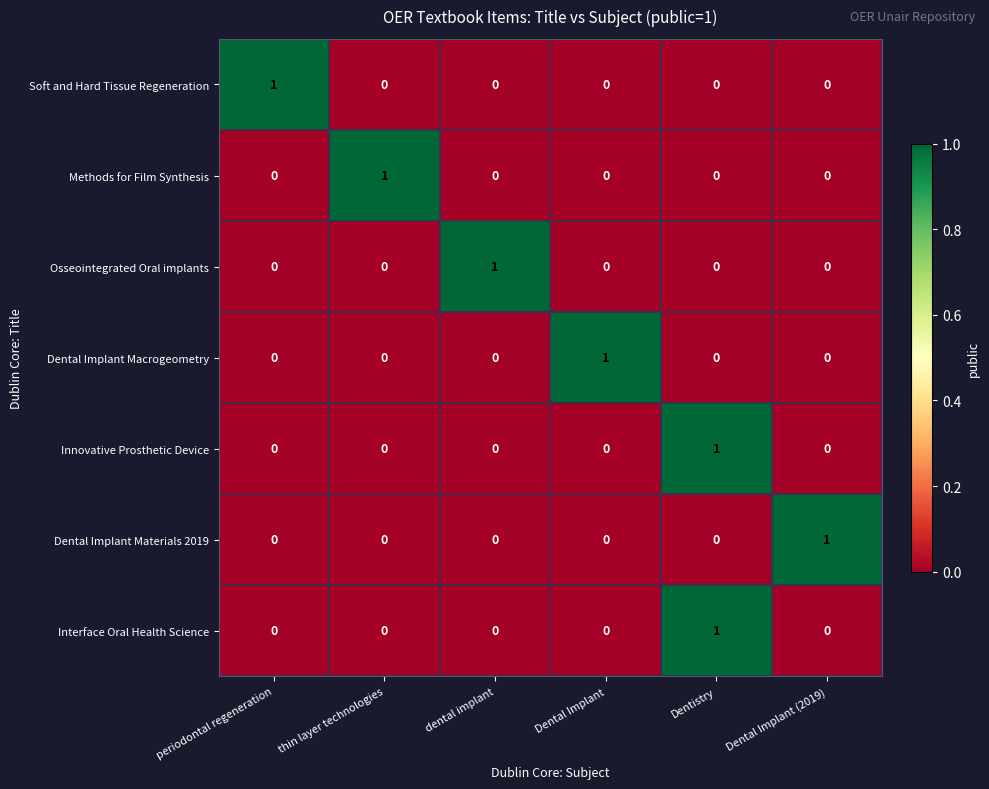

The value of Methods for Film Synthesis at Dentistry is 1. True or false?

False